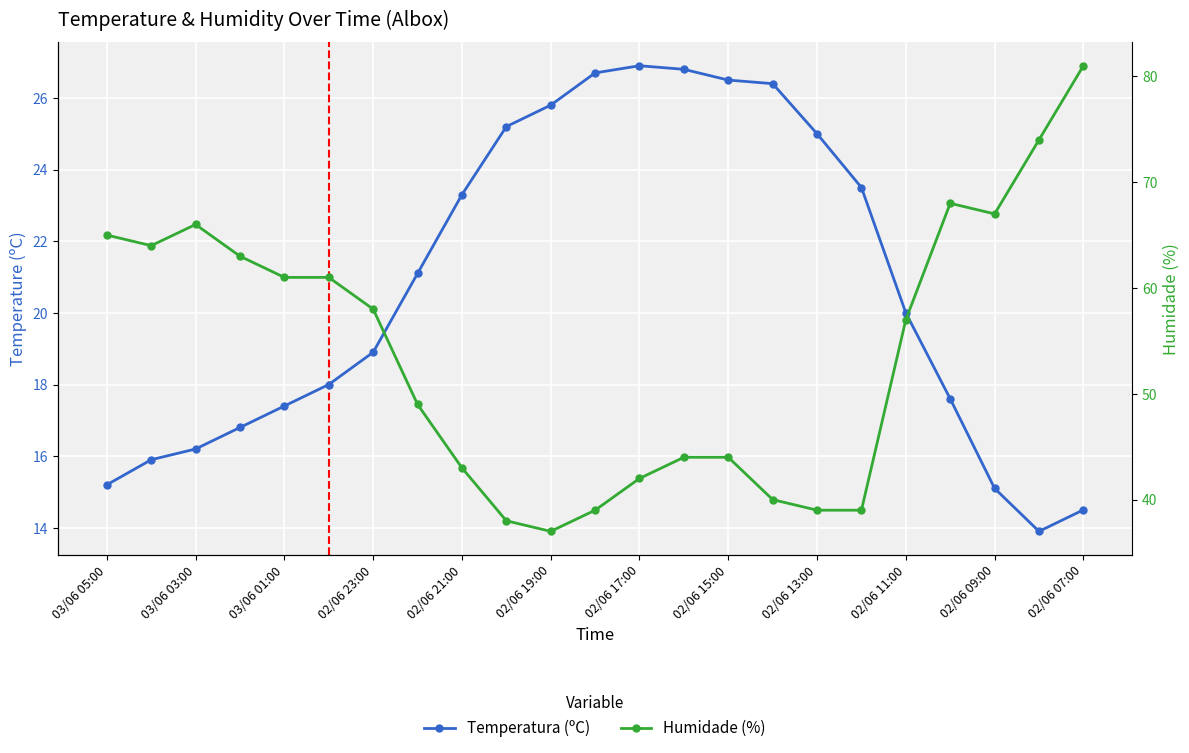

Is the value of Temperatura (ºC) at 02/06 15:00 greater than the value of Humidade (%) at 15?

No